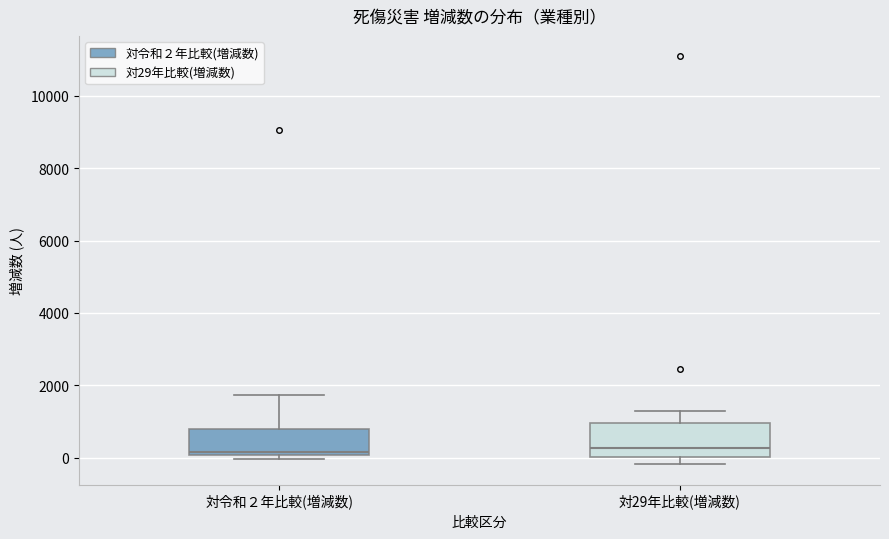

Which box is the tallest, from its lower edge to its upper edge?

対29年比較(増減数)